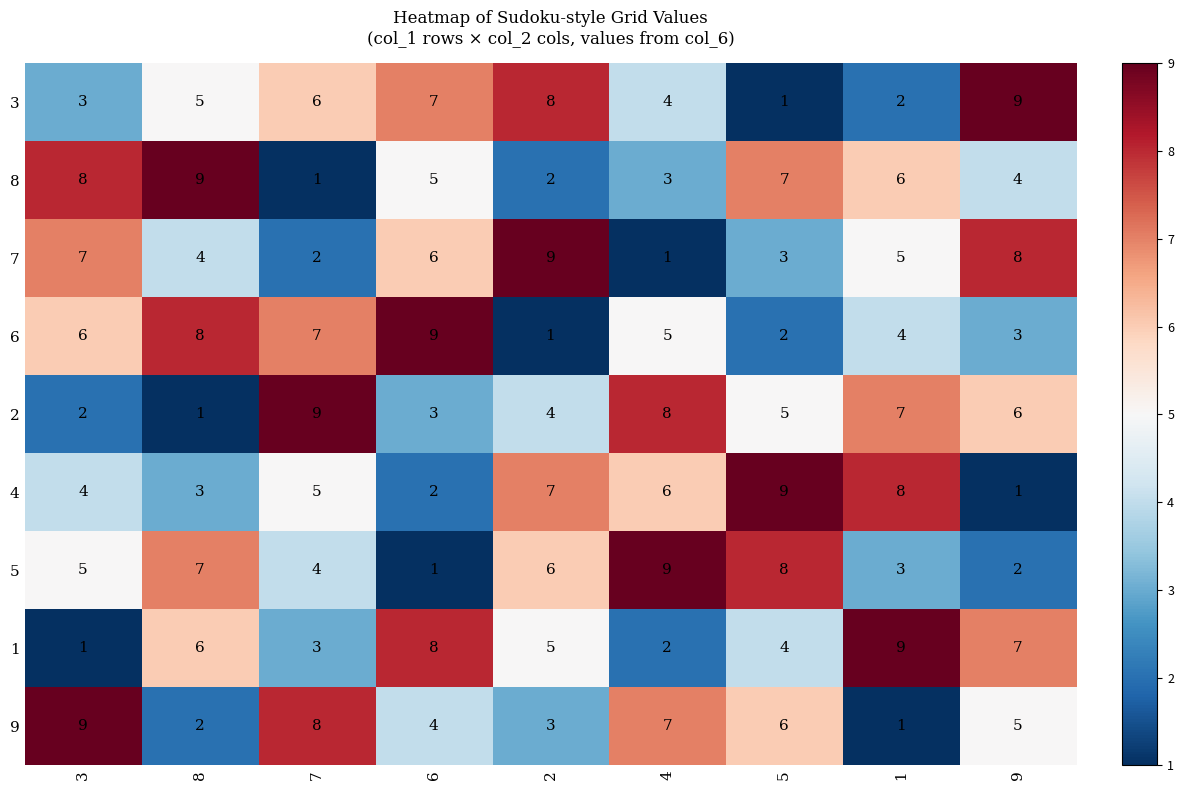

Rank the series at 1 from lowest to highest value.

9, 3, 5, 6, 7, 8, 2, 4, 1